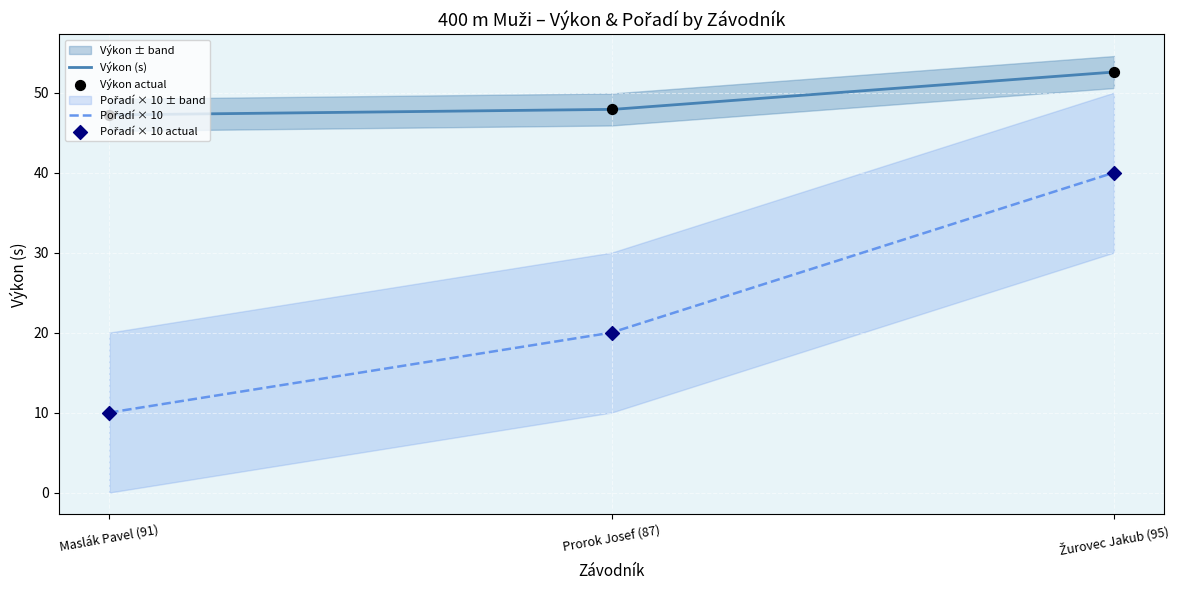

Which series has the widest spread of Y values?

Pořadí